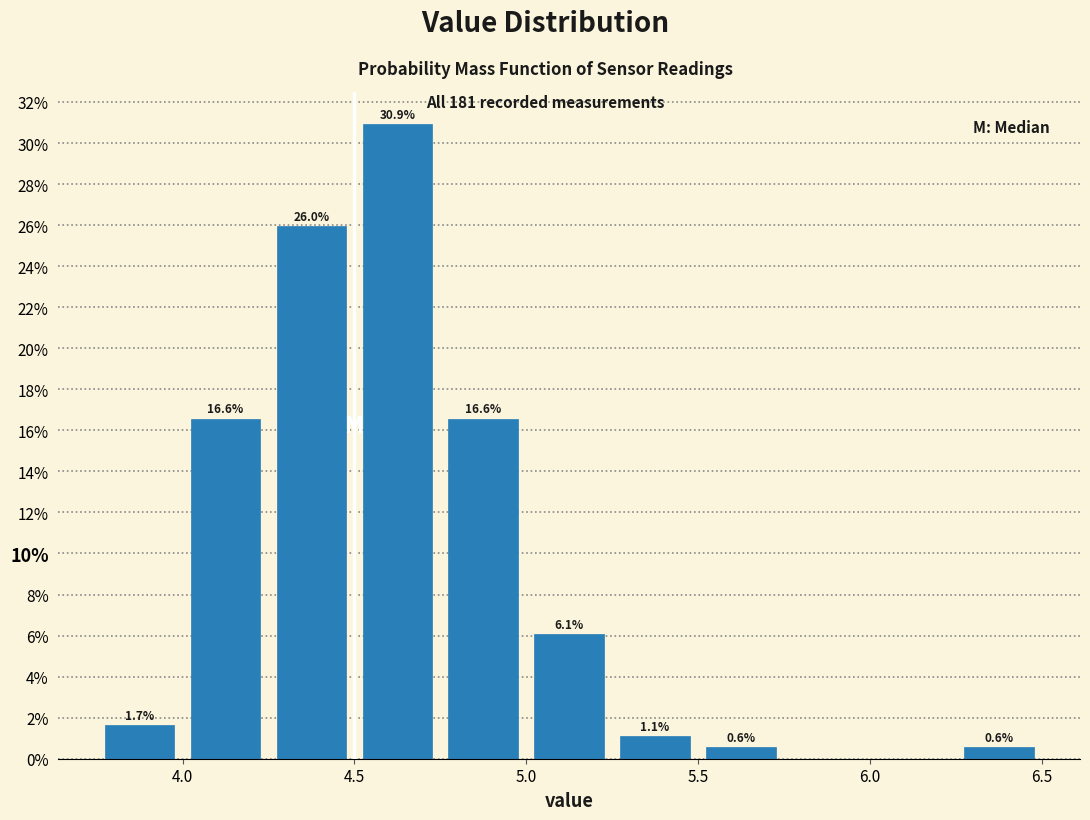

Which range on the x-axis has the tallest bar?

4.50 to 4.75